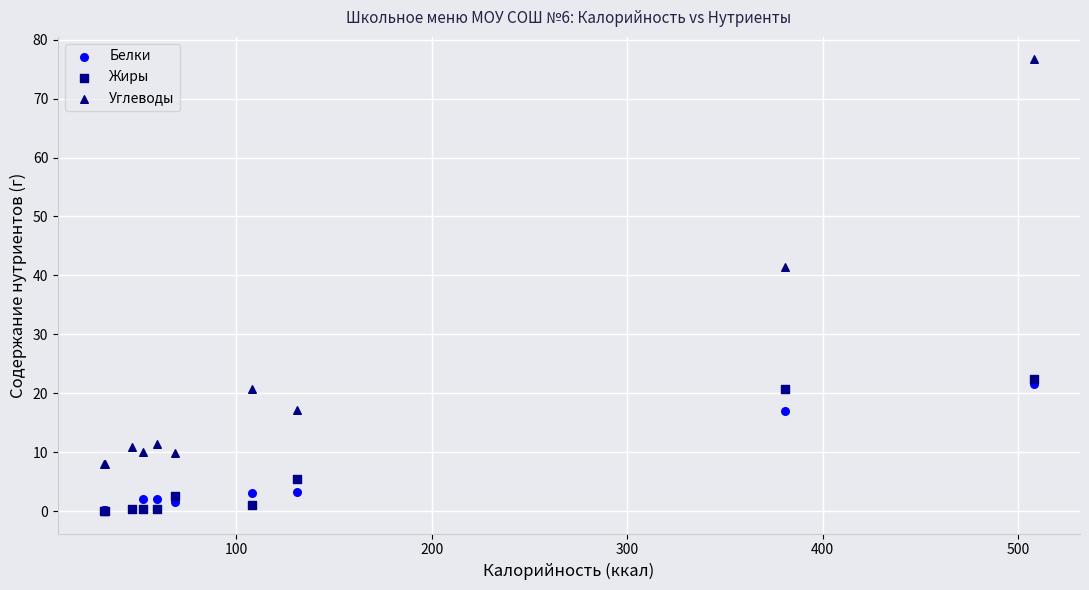

Across all series, what Y value is closest to 38?

41.4